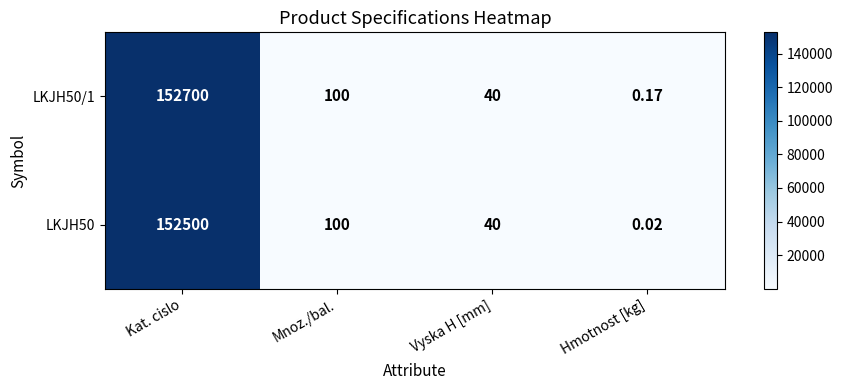

How many distinct data groups are displayed?

2